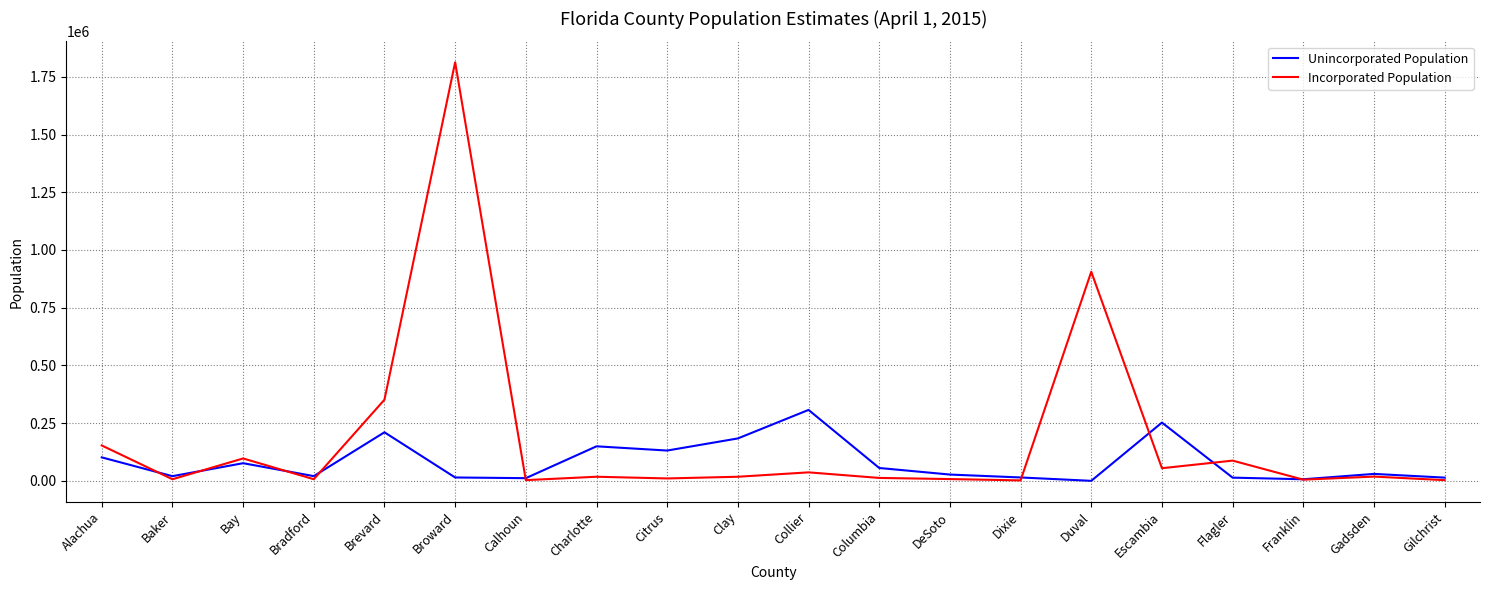

Rank the series by their average value, from lowest to highest.

Unincorporated Population, Incorporated Population